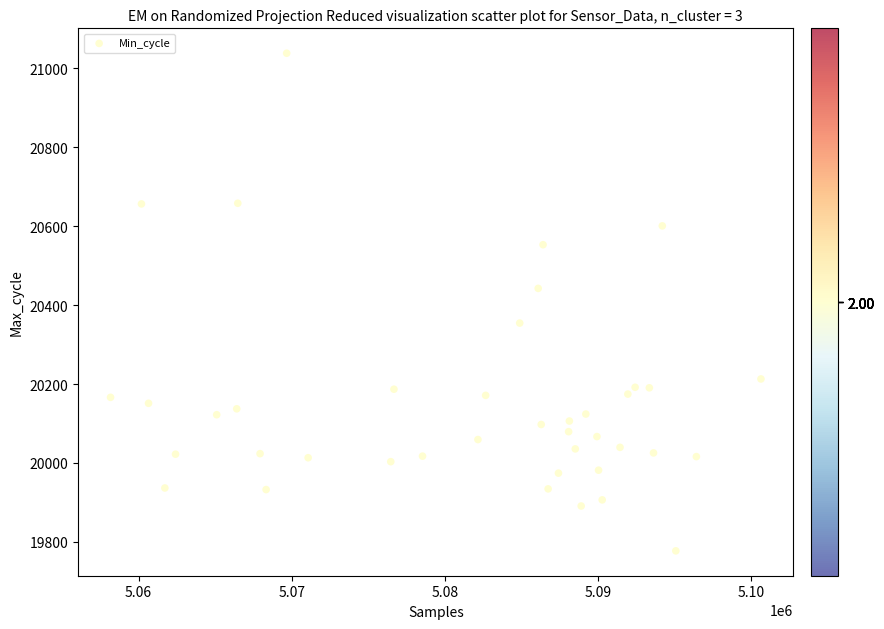

What is the range of X values (max minus min)?

42469.8